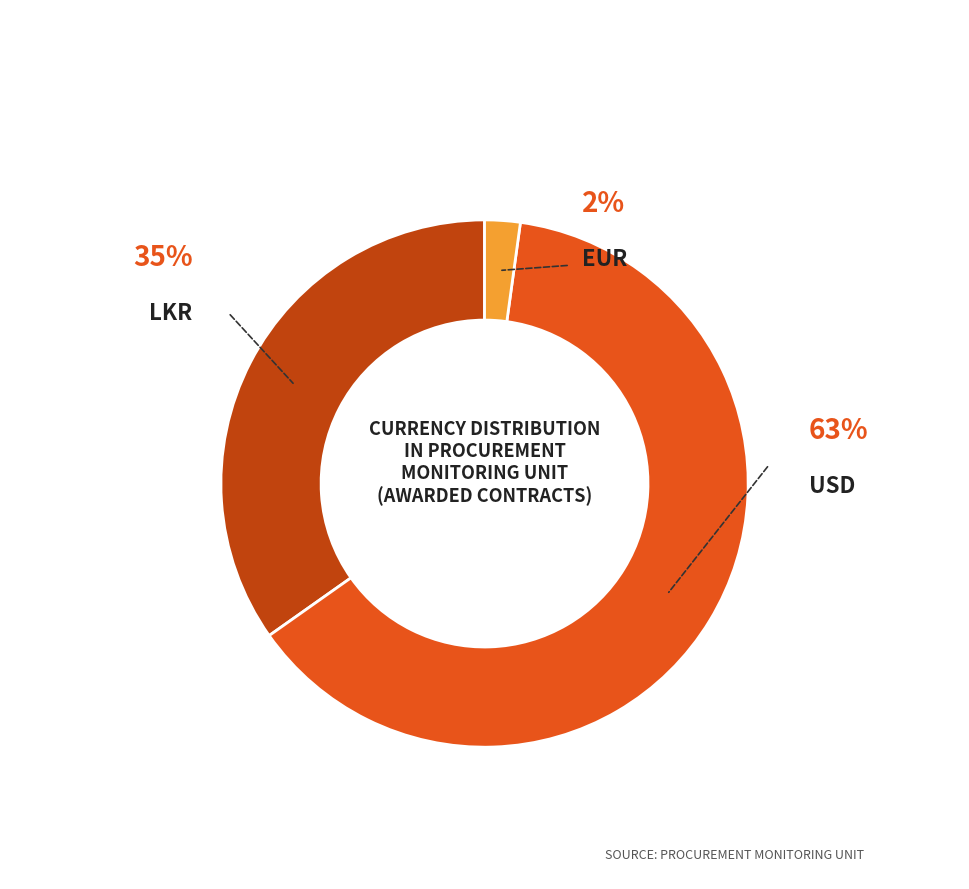

Does any single category account for the majority?

Yes